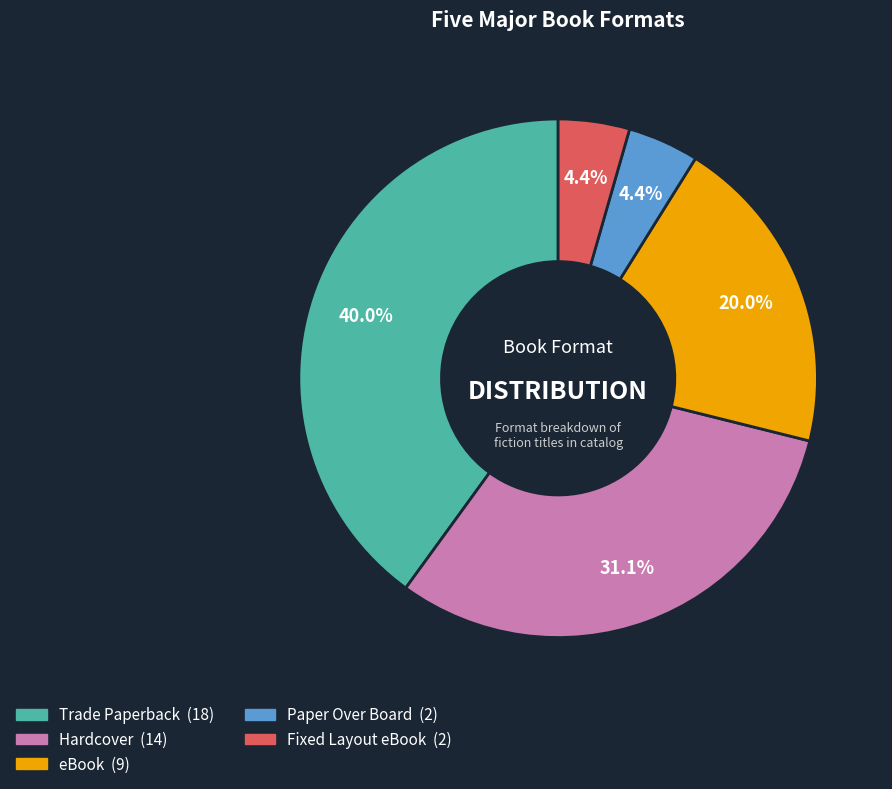

To the nearest percent, what is the average slice percentage?

20%